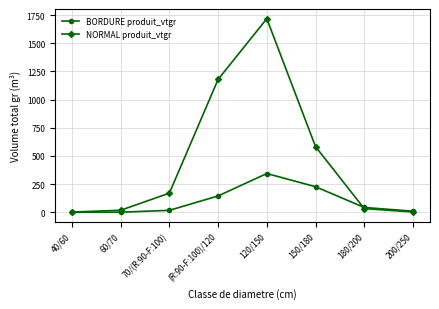

The value of NORMAL produit_vtgr at (R:90-F:100)/120 is 1179.1. True or false?

True